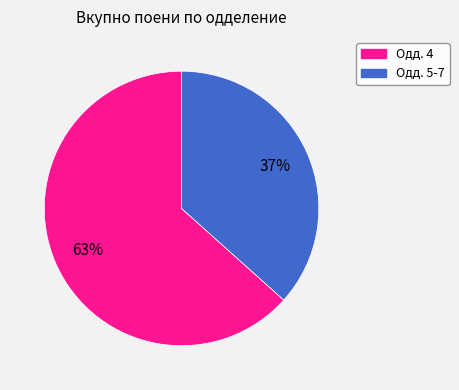

Rank the categories by value from lowest to highest.

Одд. 5-7, Одд. 4